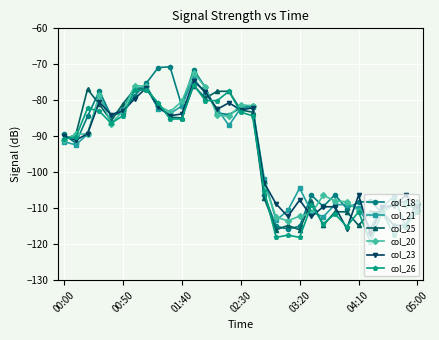

True or false: col_25 has more than 0 points higher than both neighbors.

True